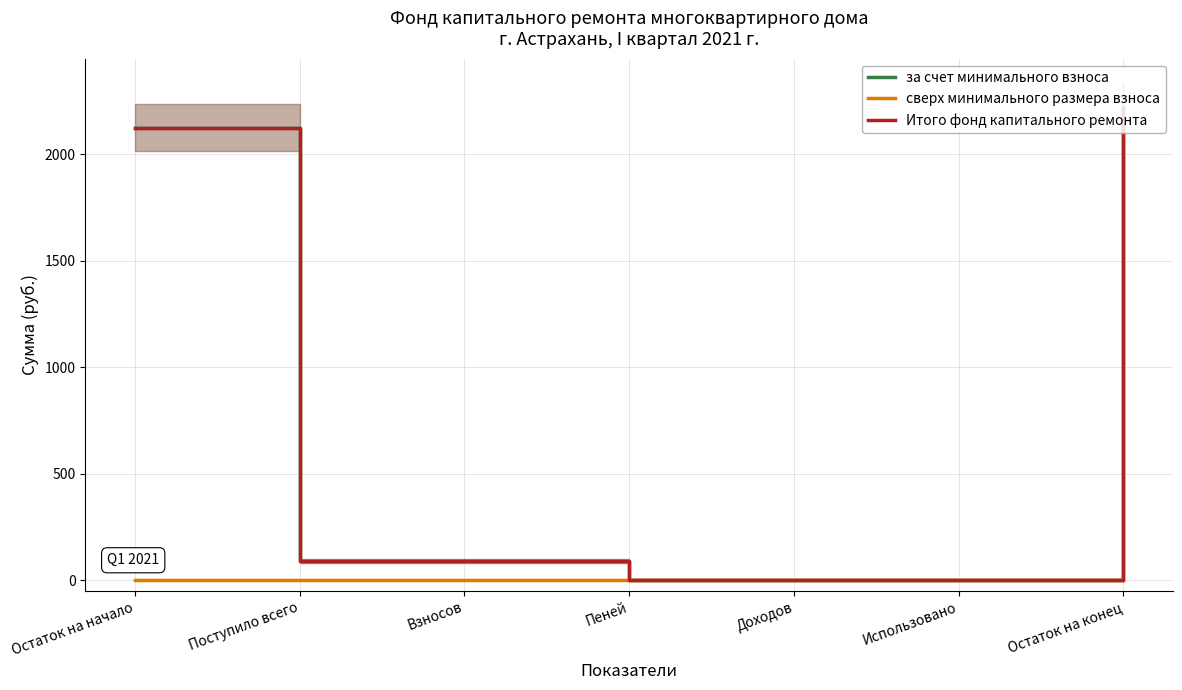

What are all the series names shown in the legend?

за счет минимального взноса, сверх минимального размера взноса, Итого фонд капитального ремонта